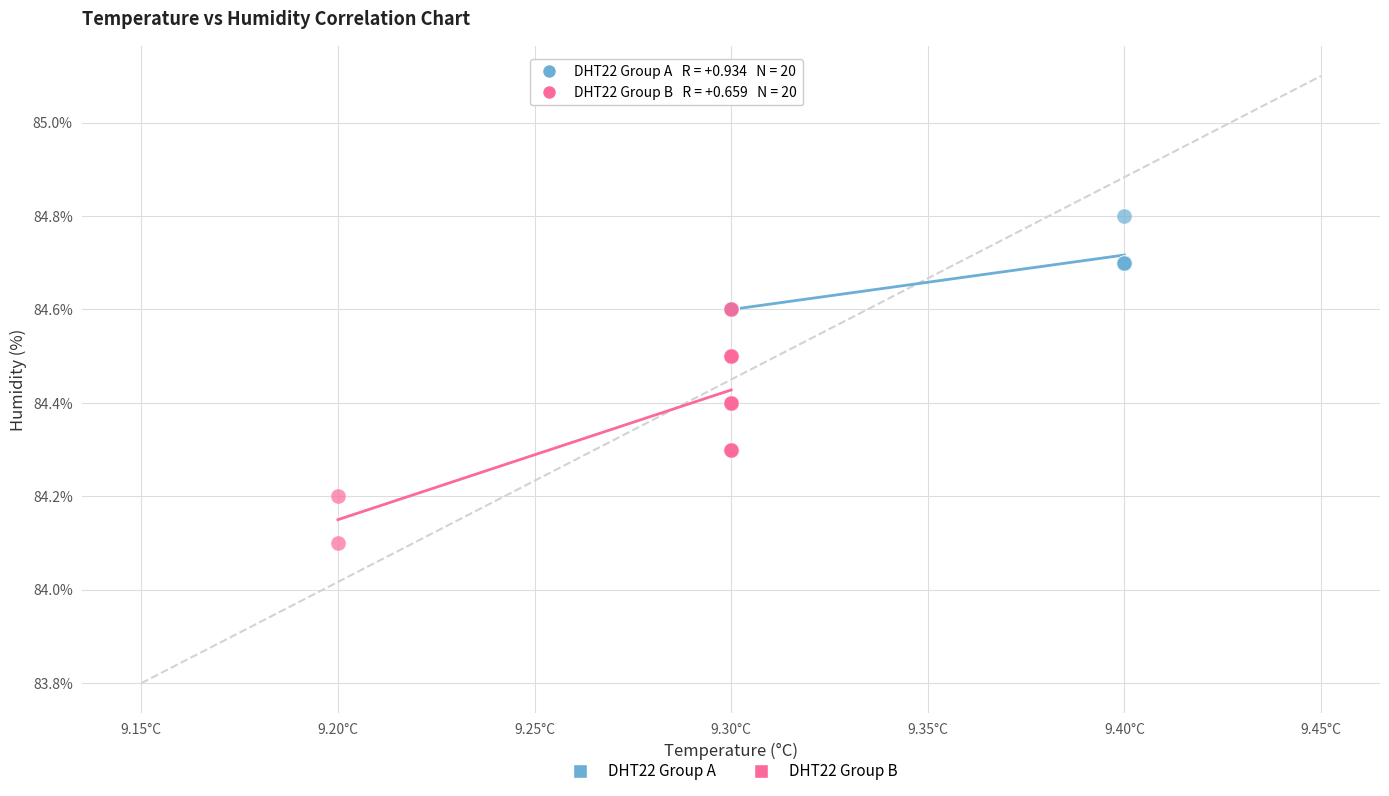

What are all the series names shown in the legend?

DHT22 Group A, DHT22 Group B